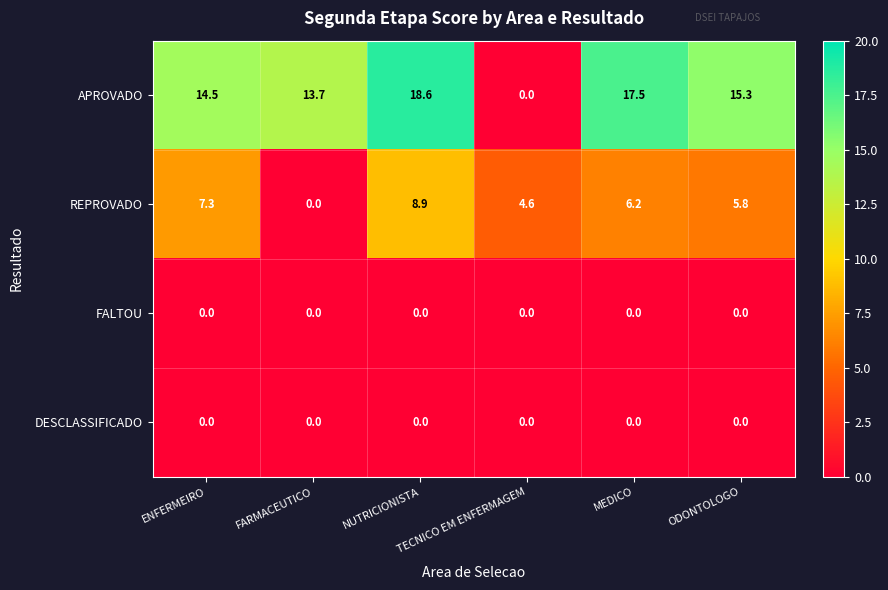

What is the total value across all series at FARMACEUTICO?

13.7